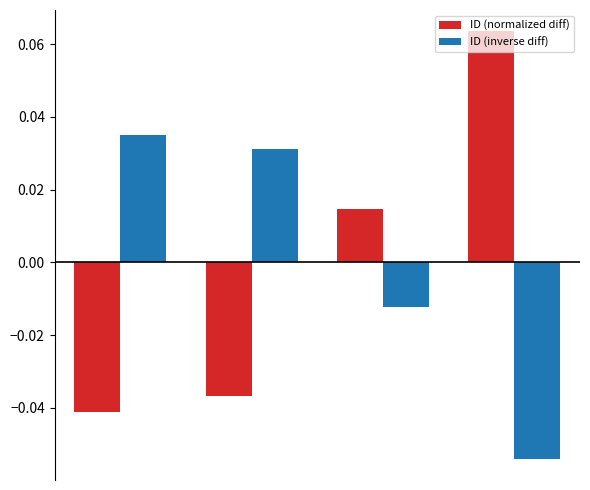

Which series has the largest range (max minus min)?

ID (normalized diff)